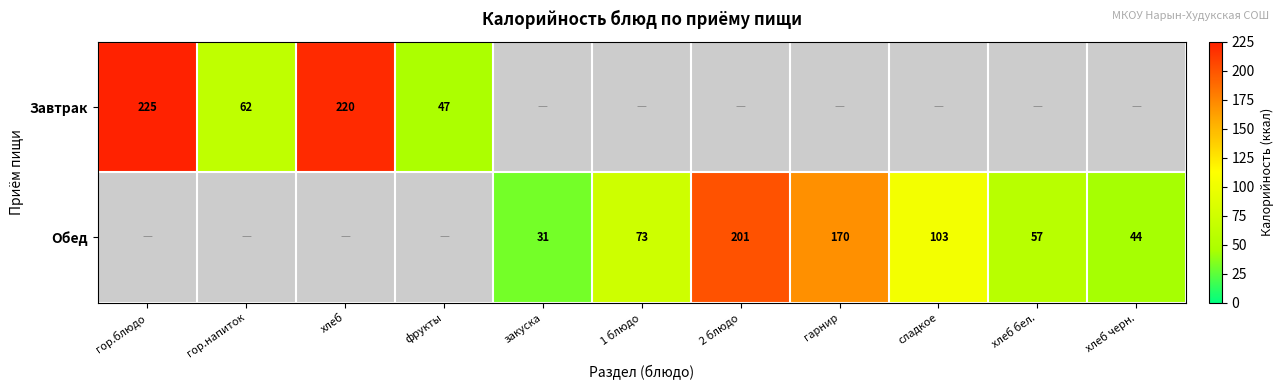

Is it true that Обед equals 103 at сладкое?

True